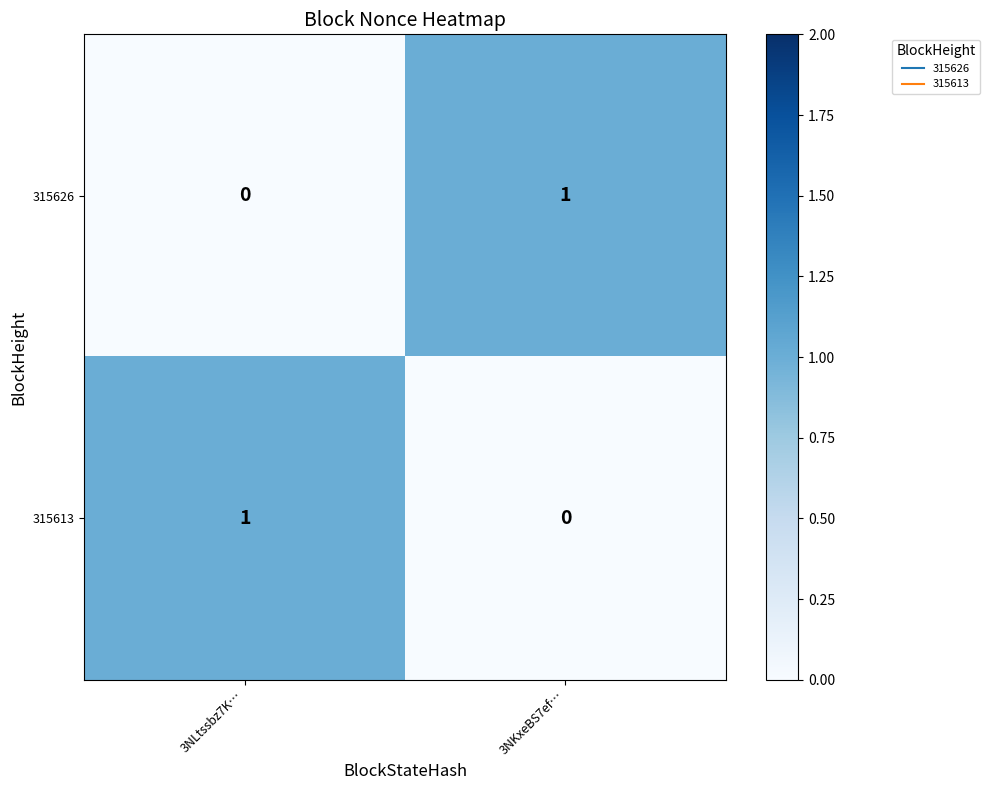

What is the total value across all series at 3NLtssbz7K…?

1